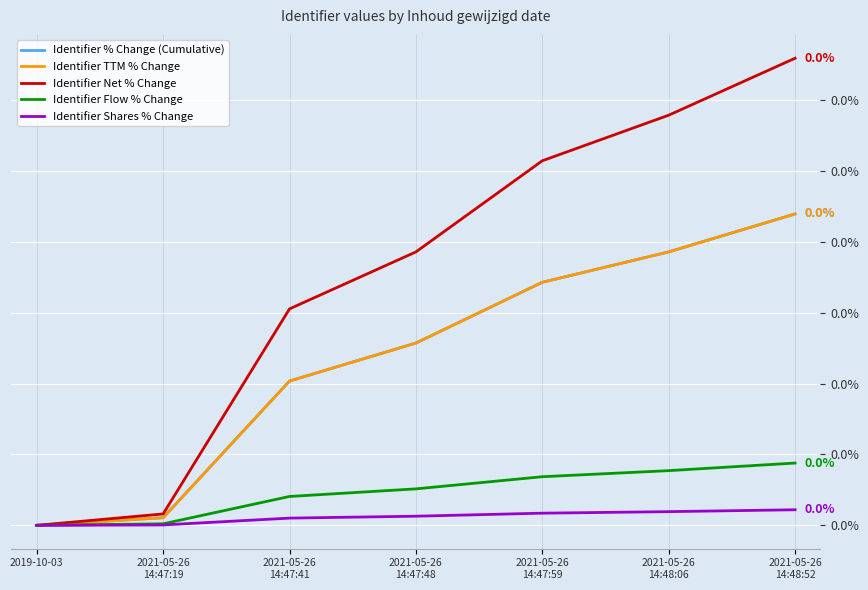

Does the chart have visible grid lines?

Yes